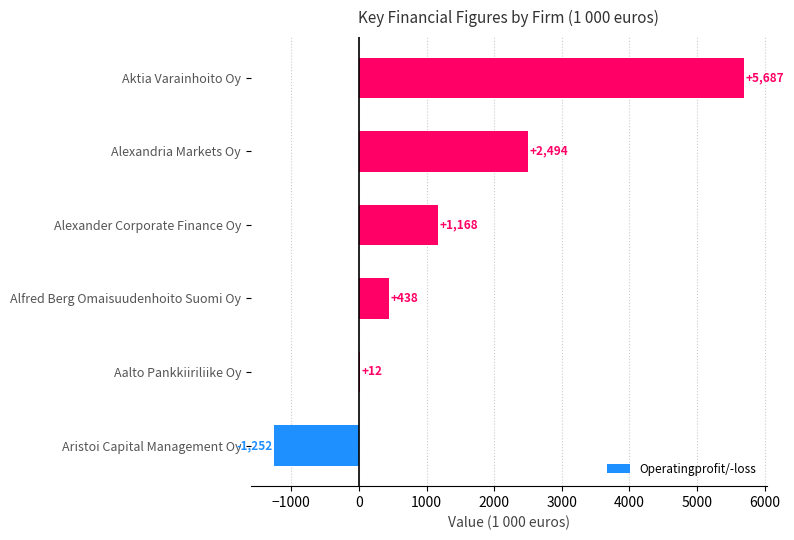

True or false: the data shows -1252.5 at Aristoi Capital Management Oy.

True